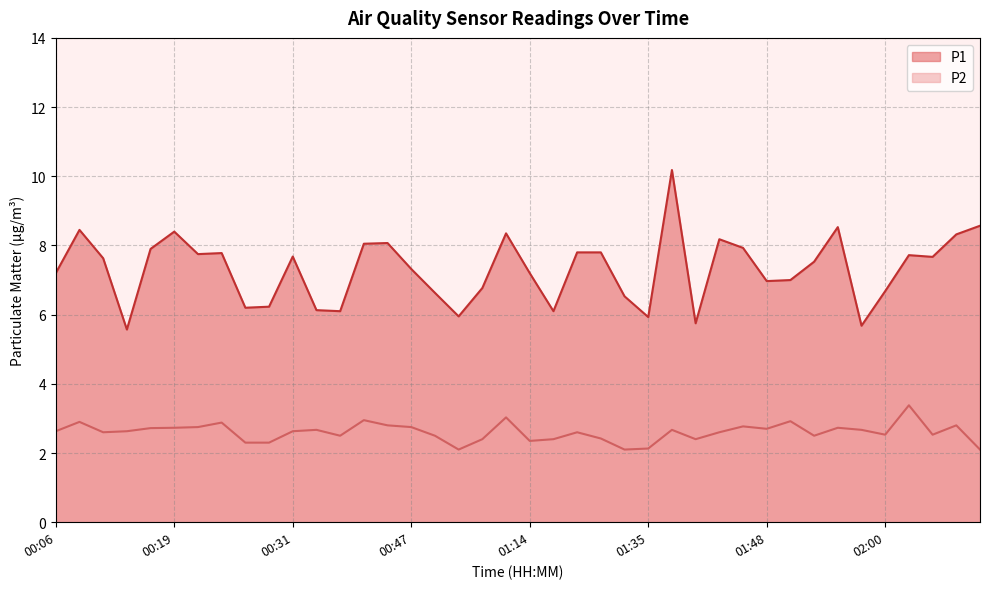

Does the chart display data point markers on the line(s)?

No